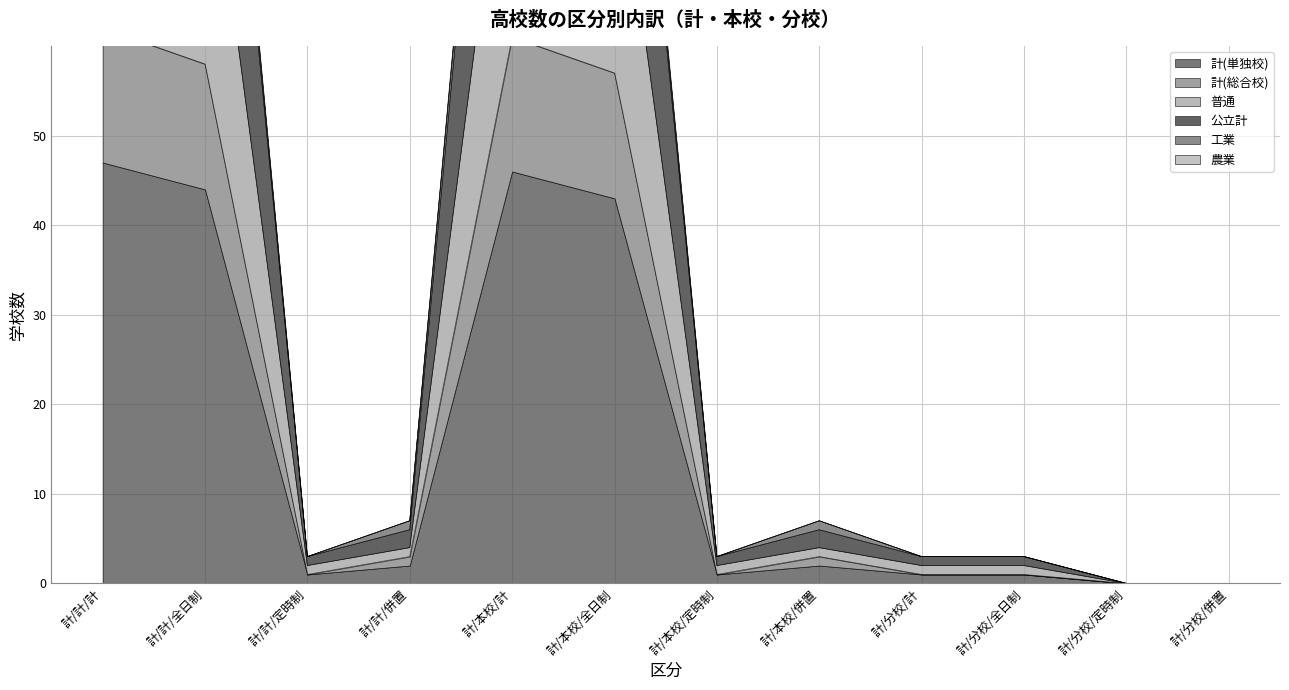

At which label does 公立計 reach its peak?

計/計/計